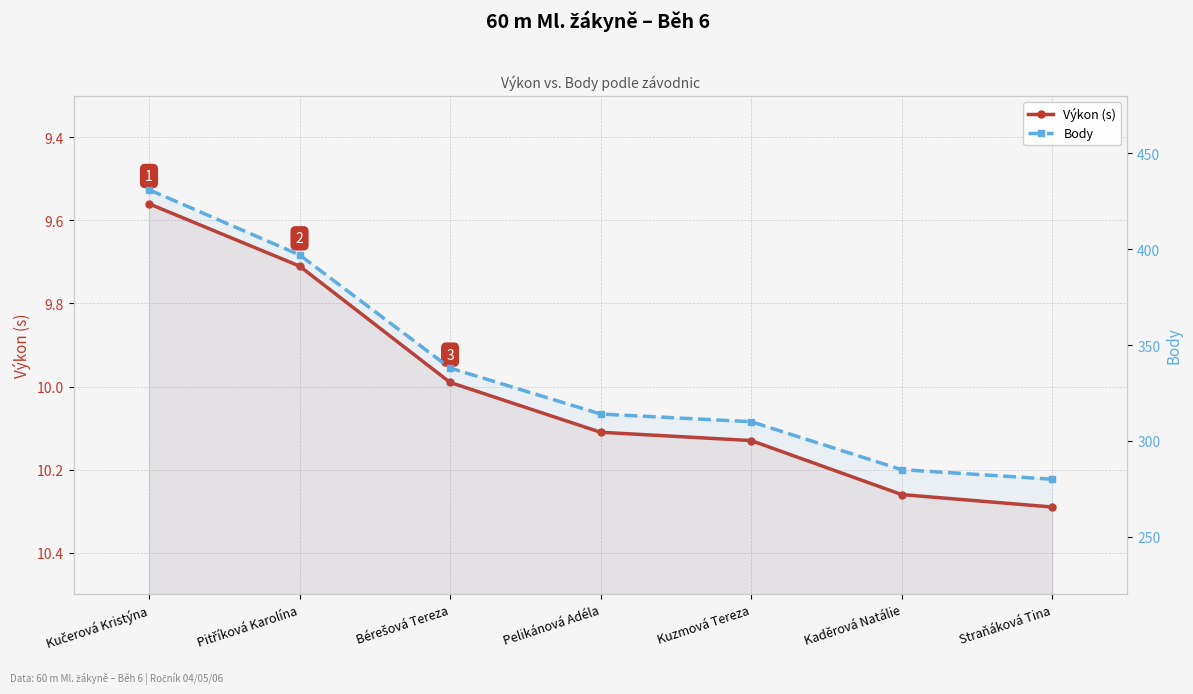

Rank the categories by Body value from lowest to highest.

Straňáková Tina, Kaděrová Natálie, Kuzmová Tereza, Pelikánová Adéla, Bérešová Tereza, Pitříková Karolína, Kučerová Kristýna